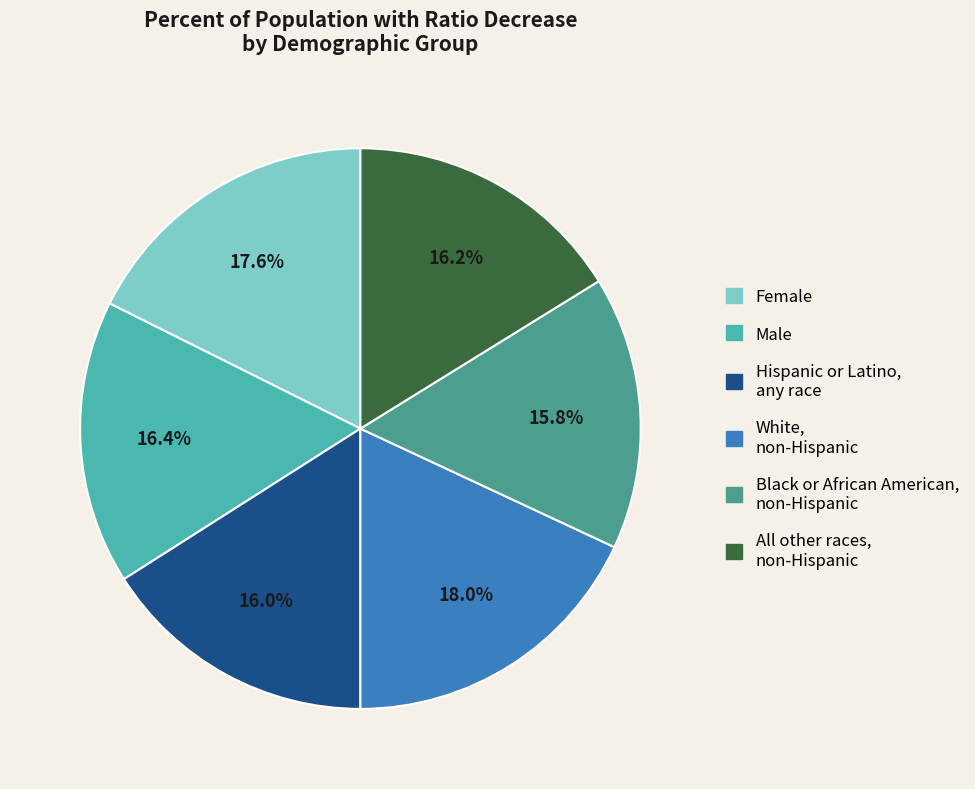

Count the number of slices in the pie.

6